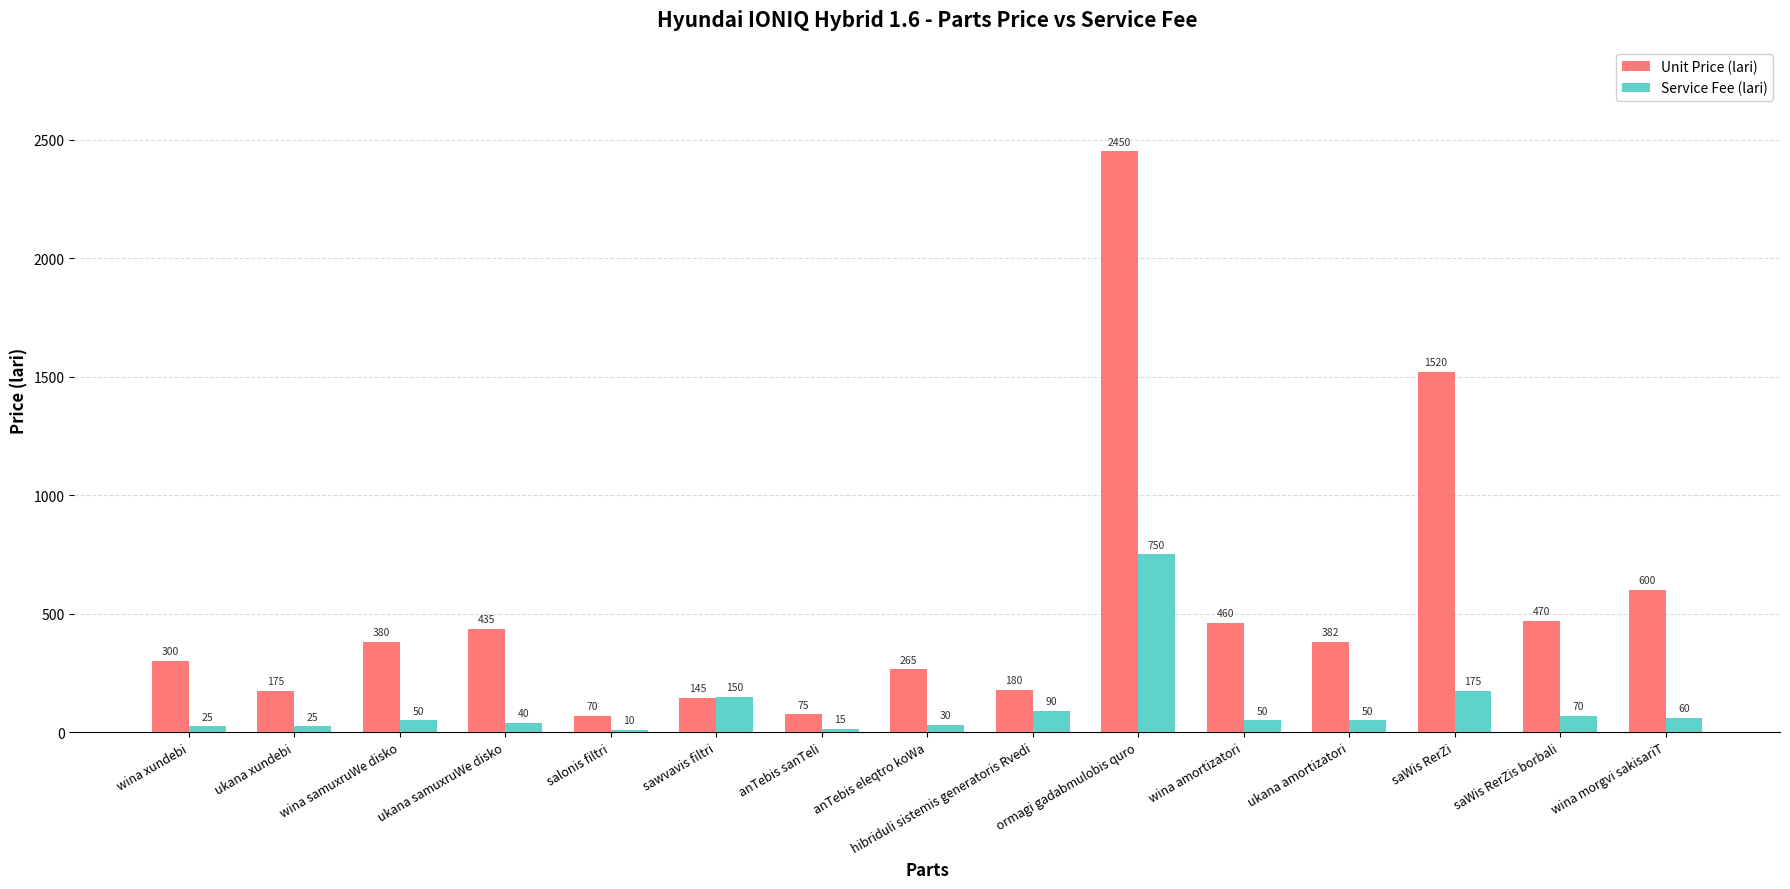

What is the approximate value of Unit Price (lari) at ukana amortizatori, to the nearest 10?

380